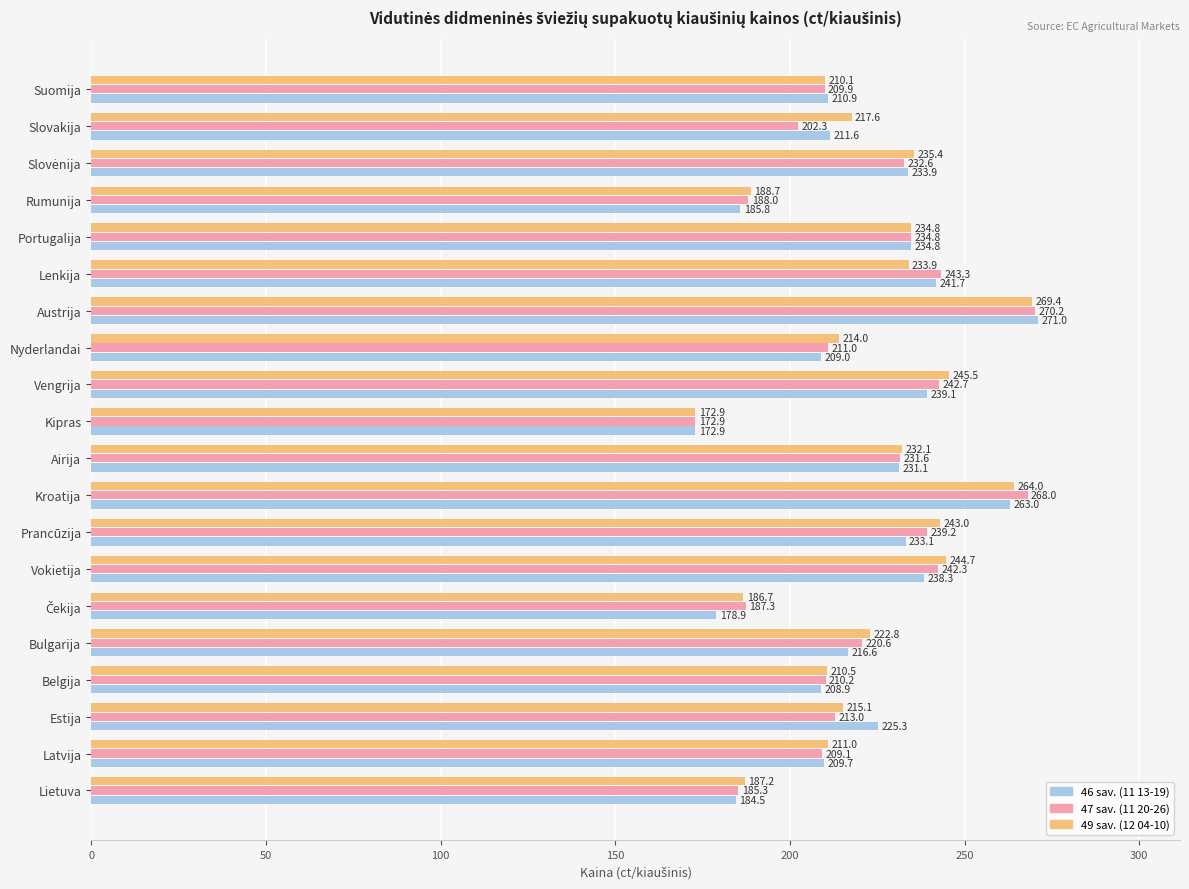

At which category is the sum across all series the highest?

Austrija